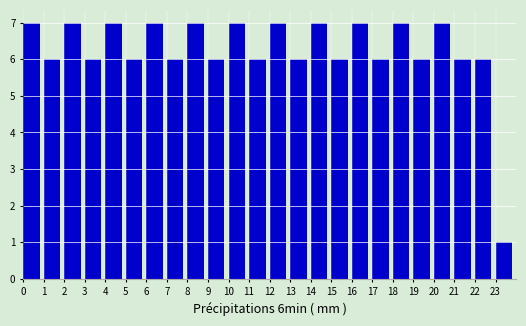

How tall is the bar that spans 17 to 18 on the x-axis? The values are not printed on the chart, so give them approximately, as read against the axis.

6